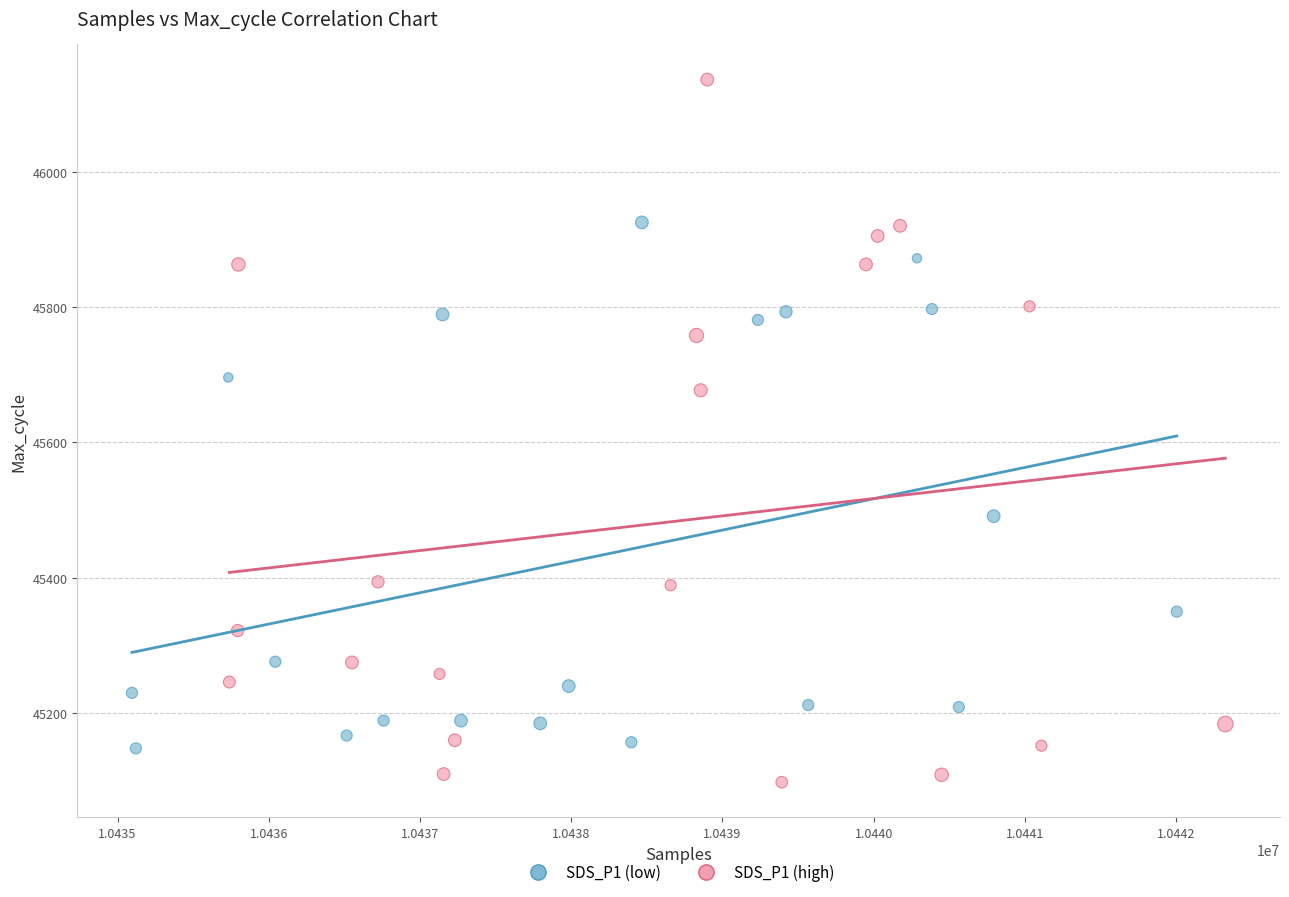

Which series has the largest Y range (max minus min)?

SDS_P1 (high)